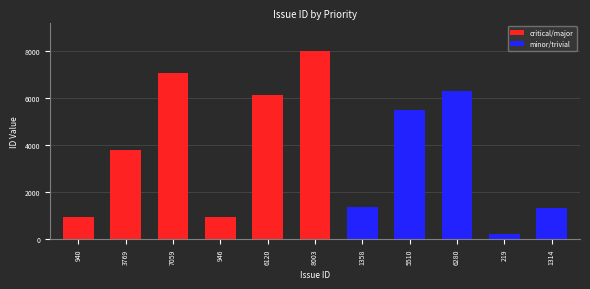

What is the average value?

3774